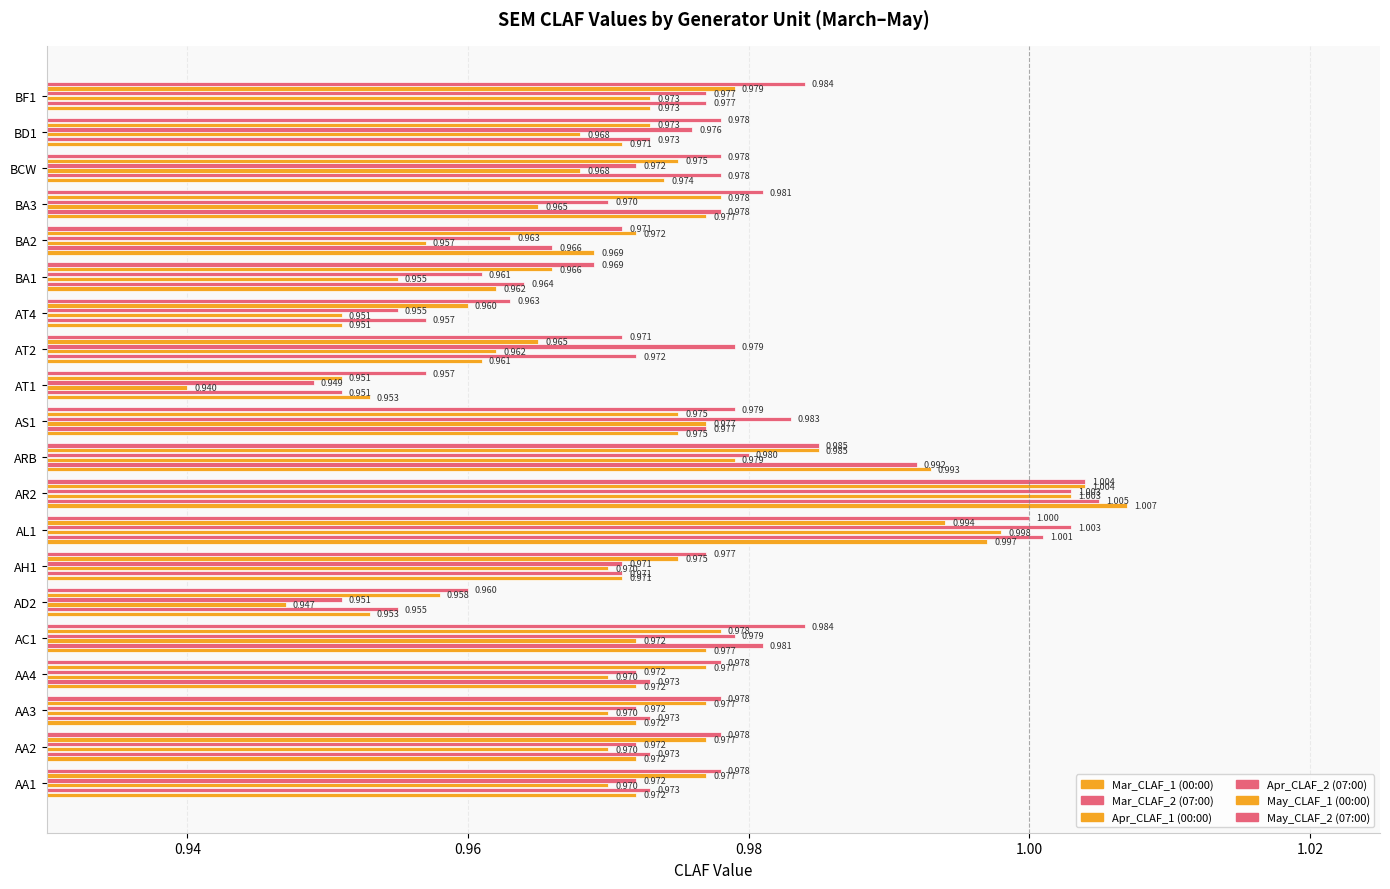

How many categories are shown in the chart?

20